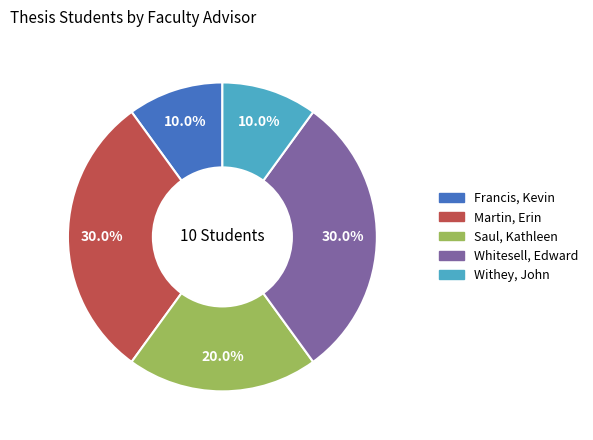

What portion of the pie excludes Saul, Kathleen?

80.0%